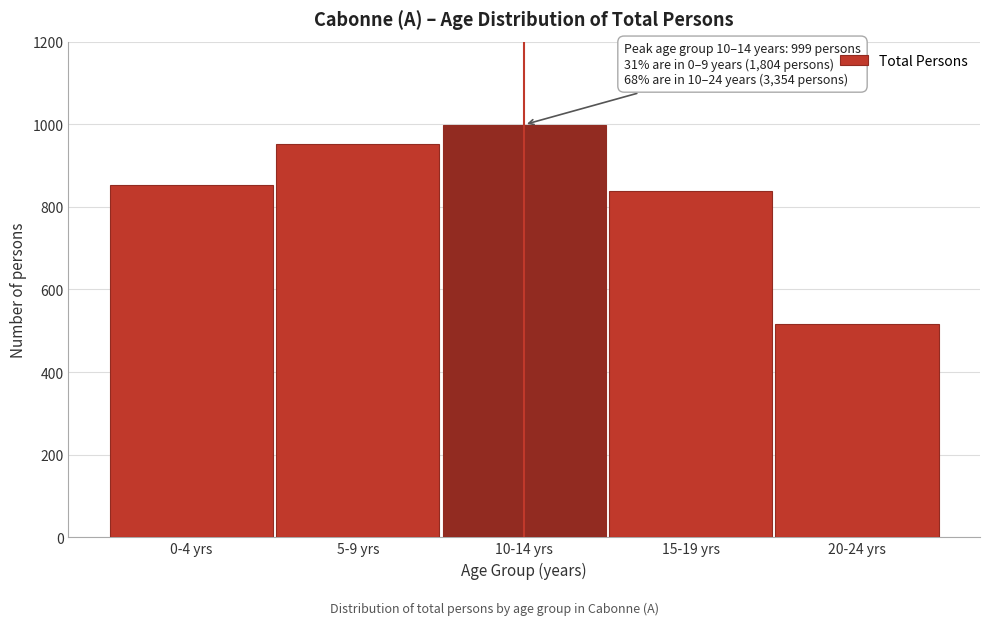

Reading right to left, list all the values displayed in this chart.

20-24 yrs=517	15-19 yrs=839	10-14 yrs=999	5-9 yrs=951	0-4 yrs=853